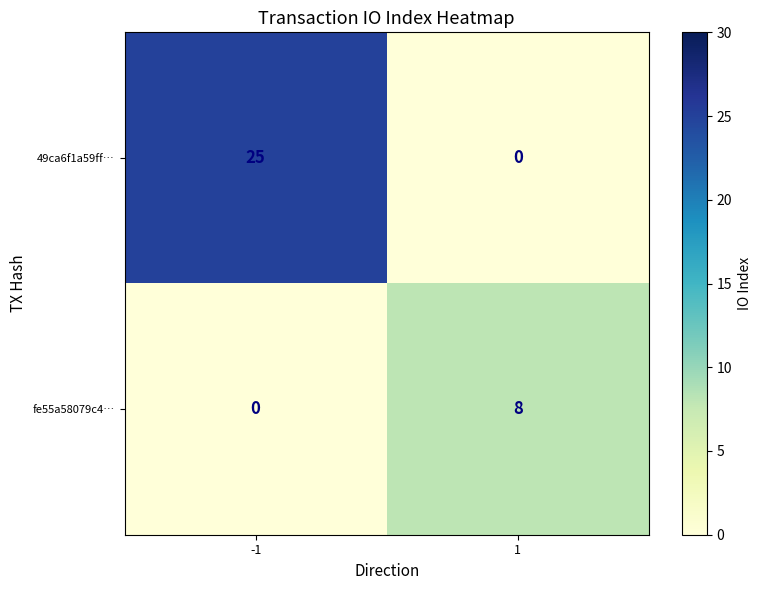

How many categories are shown in the chart?

2